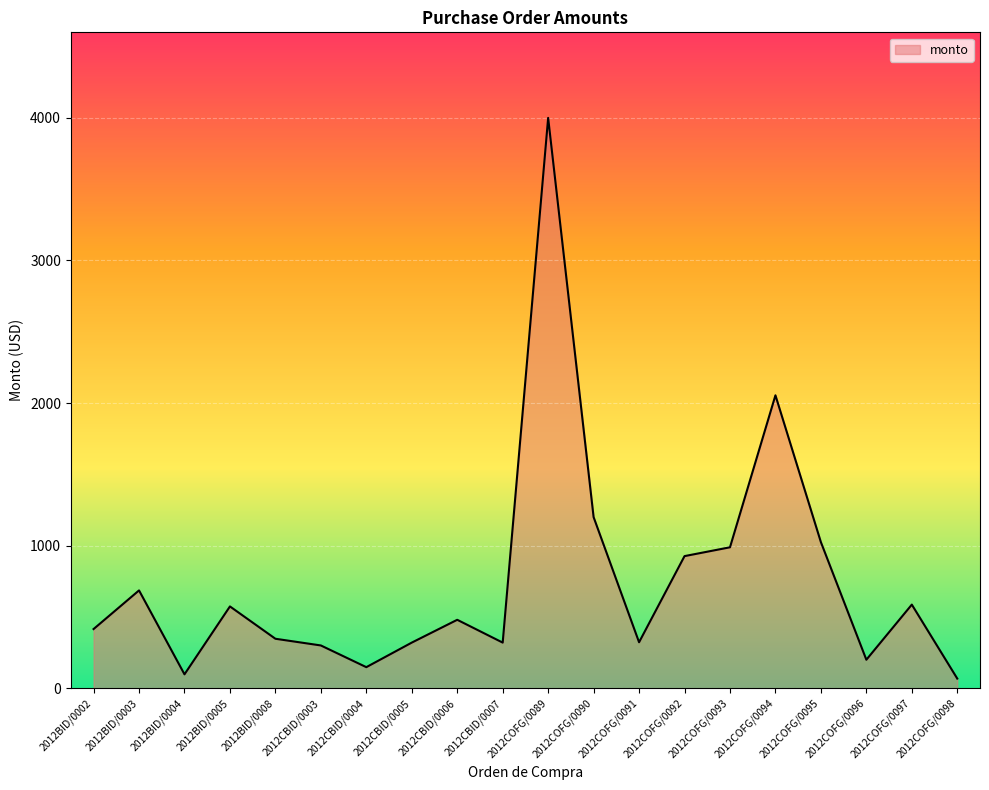

How many distinct data groups are displayed?

1